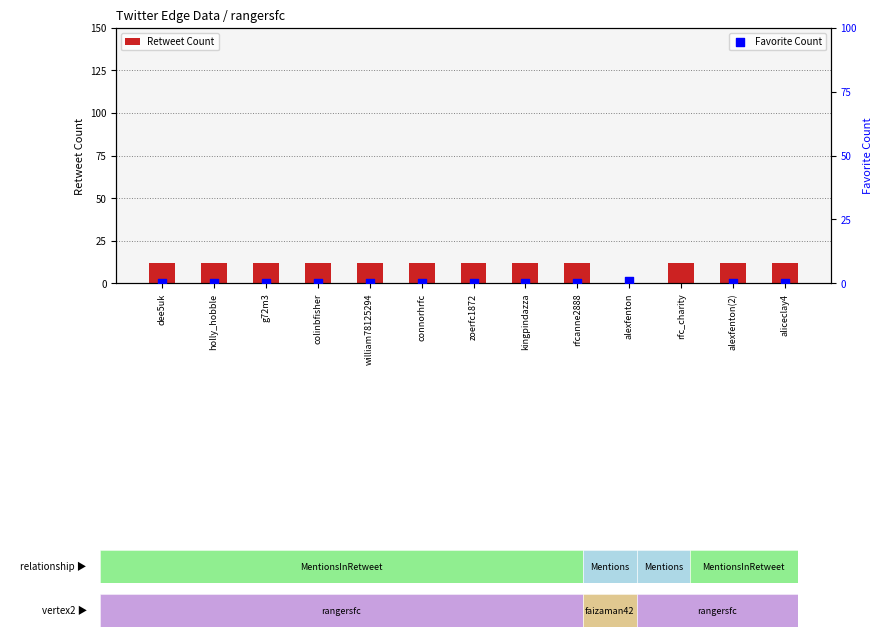

Is it true that Retweet Count equals 7 at alexfenton?

False